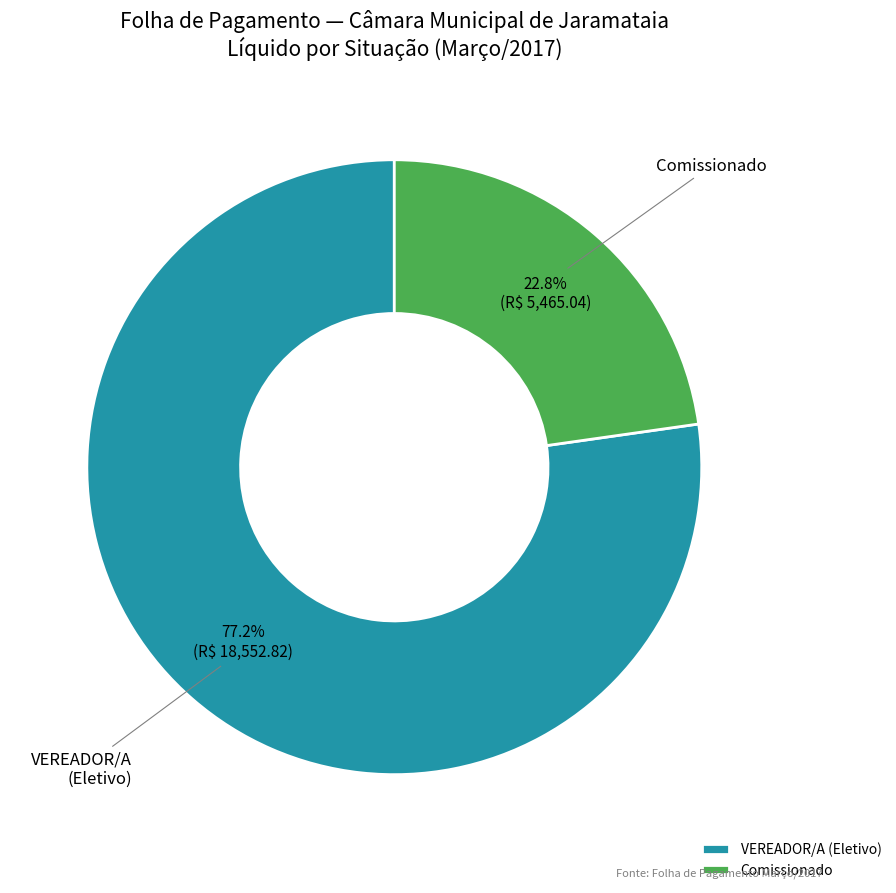

What is the ratio of the value at VEREADOR/A (Eletivo) to the value at Comissionado?

3.4